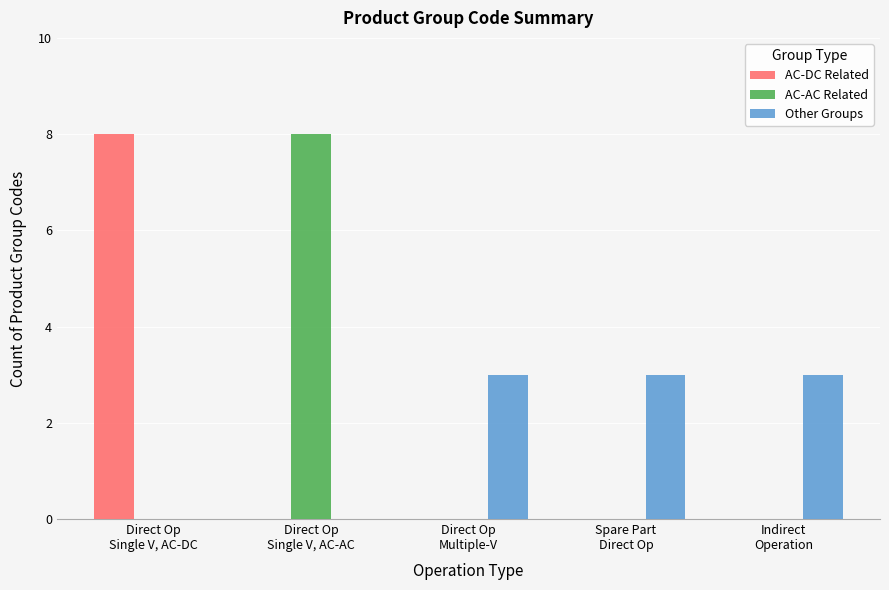

What is the sum of all AC-DC Related values?

8